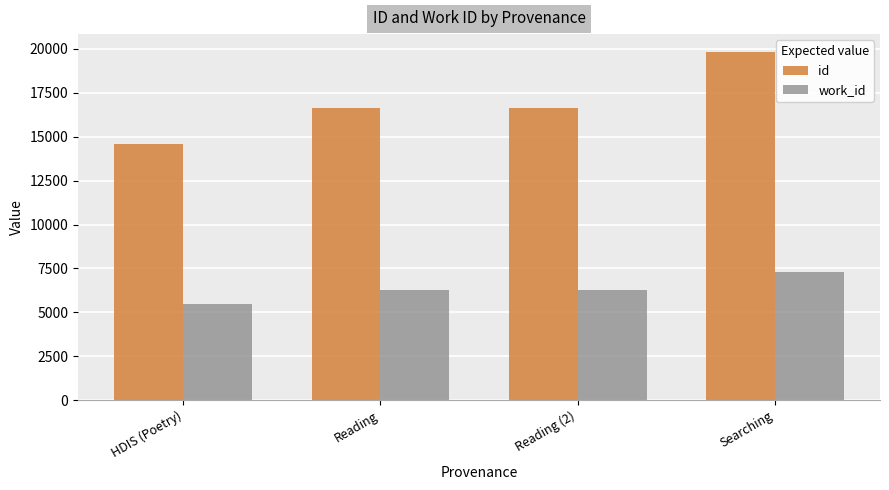

Count the work_id values in the range 6293 to 7291.

3